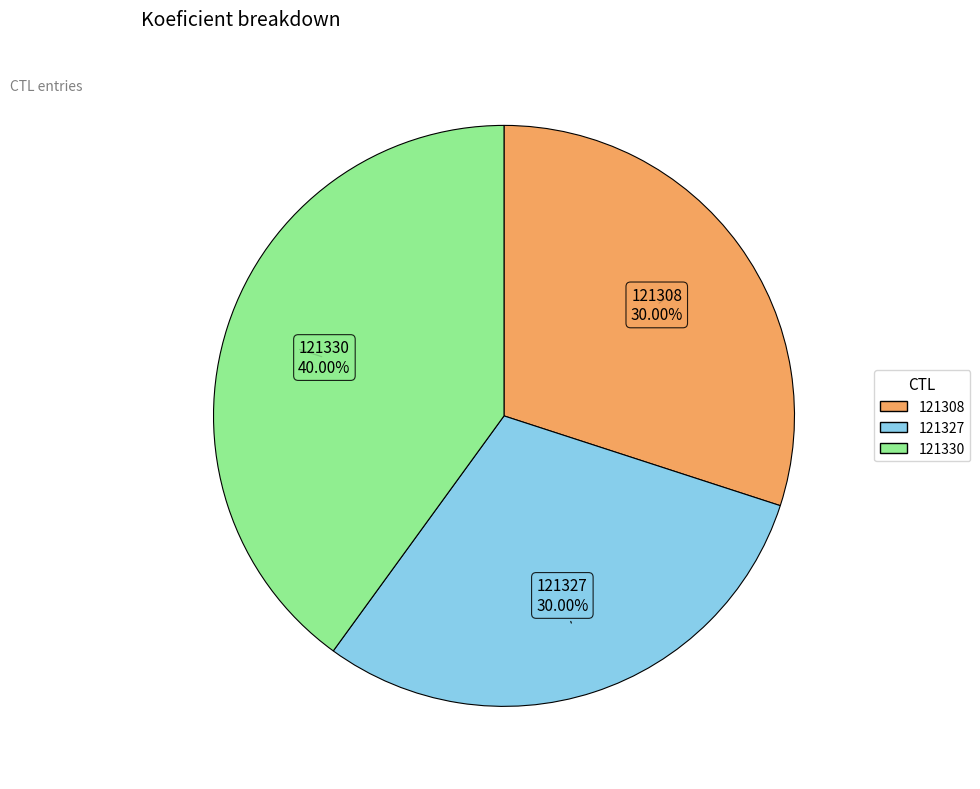

Is there any slice that represents more than half of the pie?

No